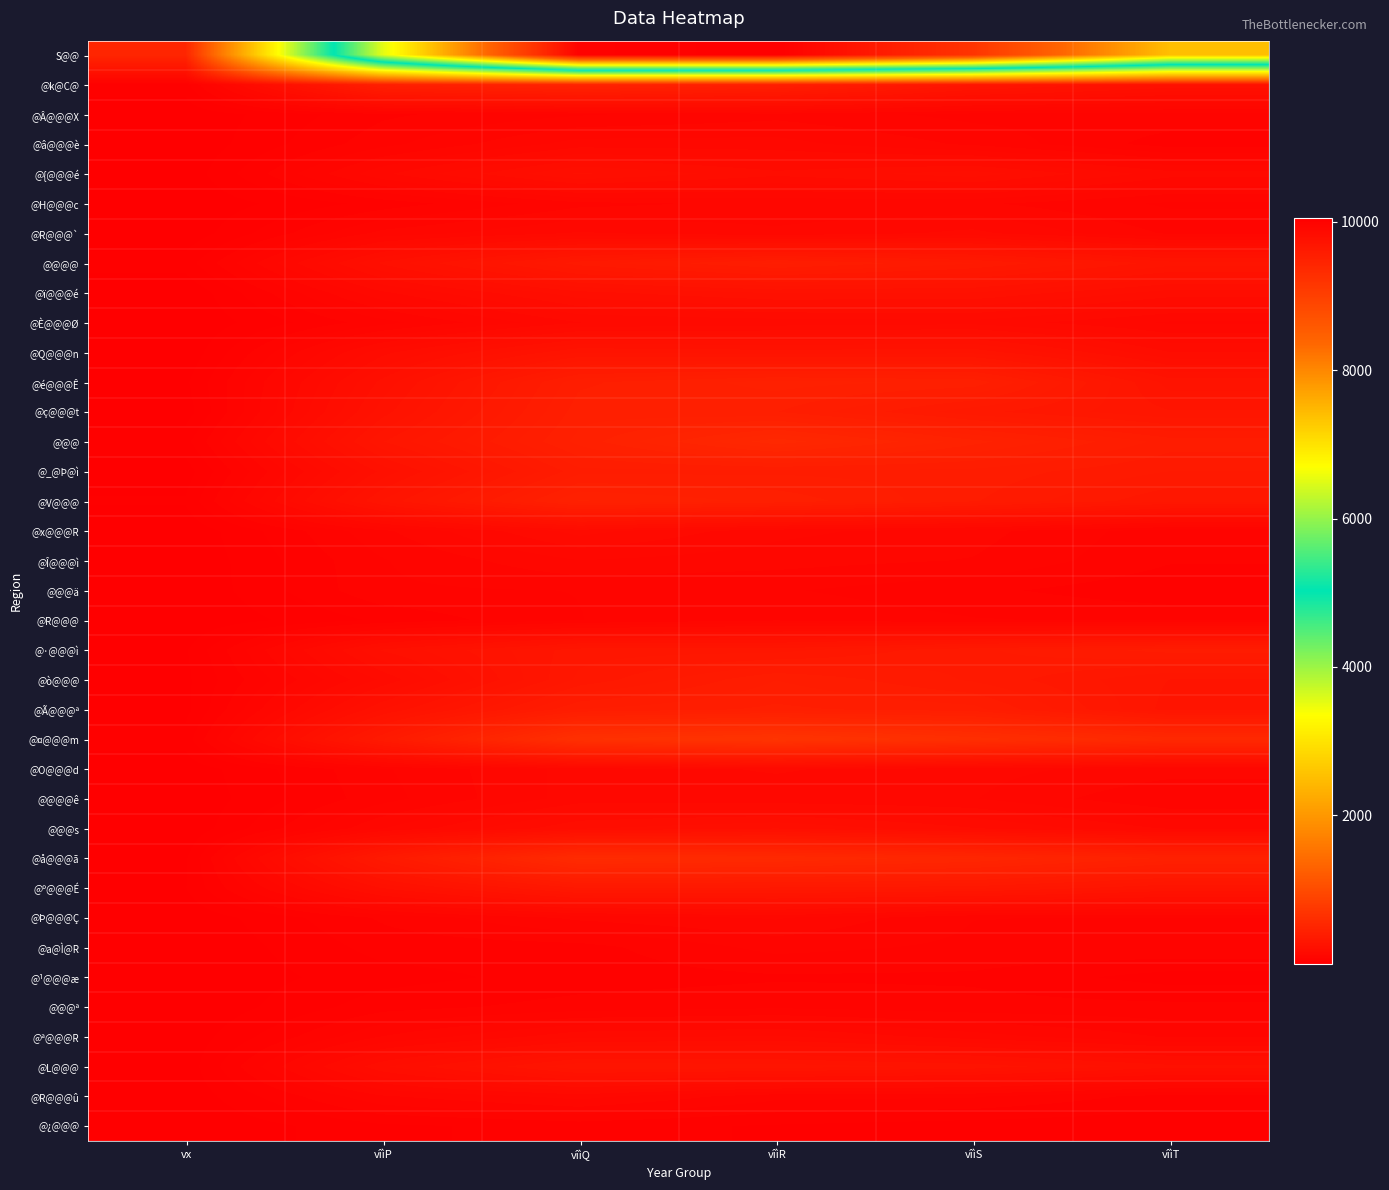

How many series are shown in this chart?

37